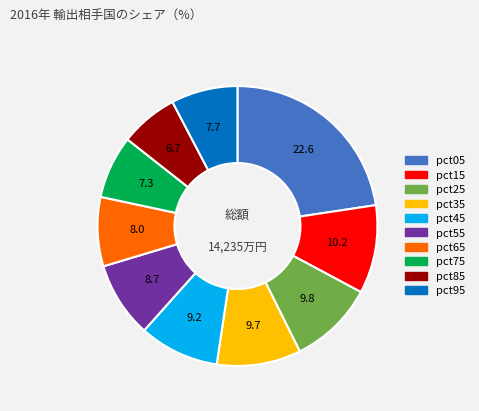

Does pct75 account for over 50% of the chart?

No